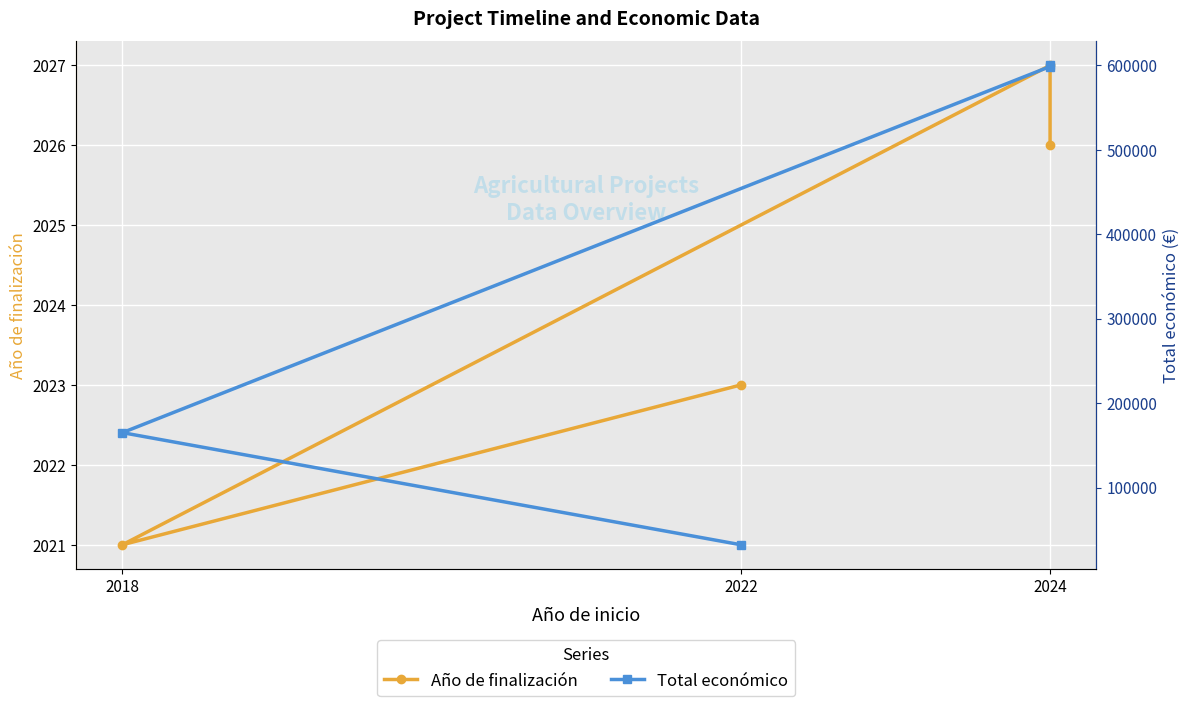

What is the difference between the maximum and minimum values in the Año de finalización series?

6